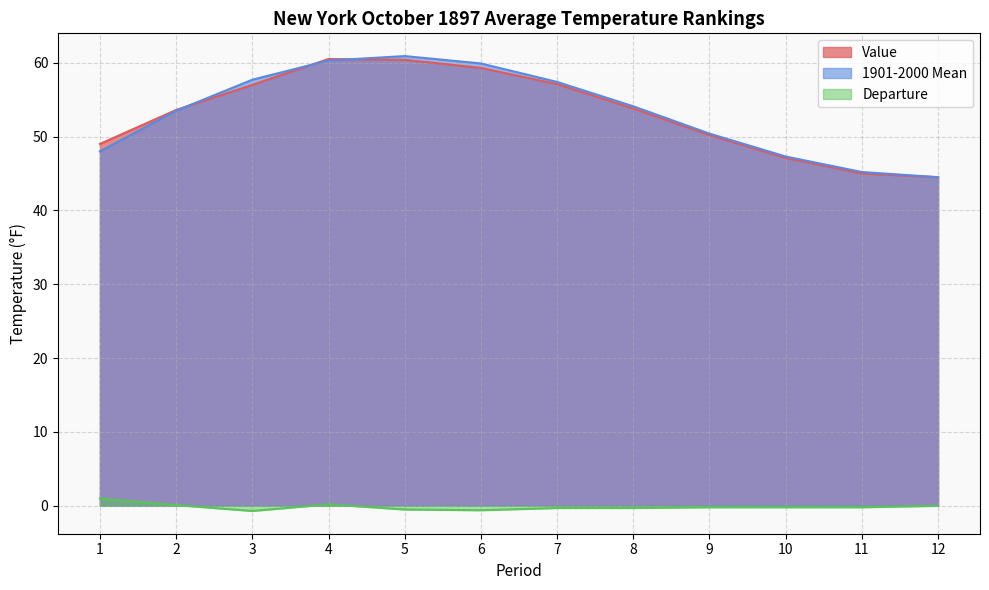

What is the lowest value of the Value series?

44.5